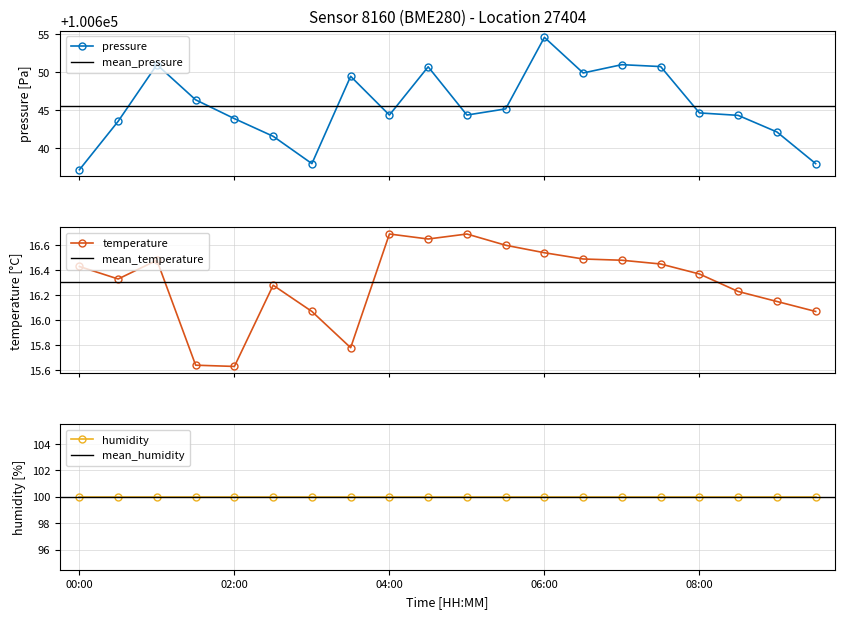

Does the chart have visible grid lines?

Yes